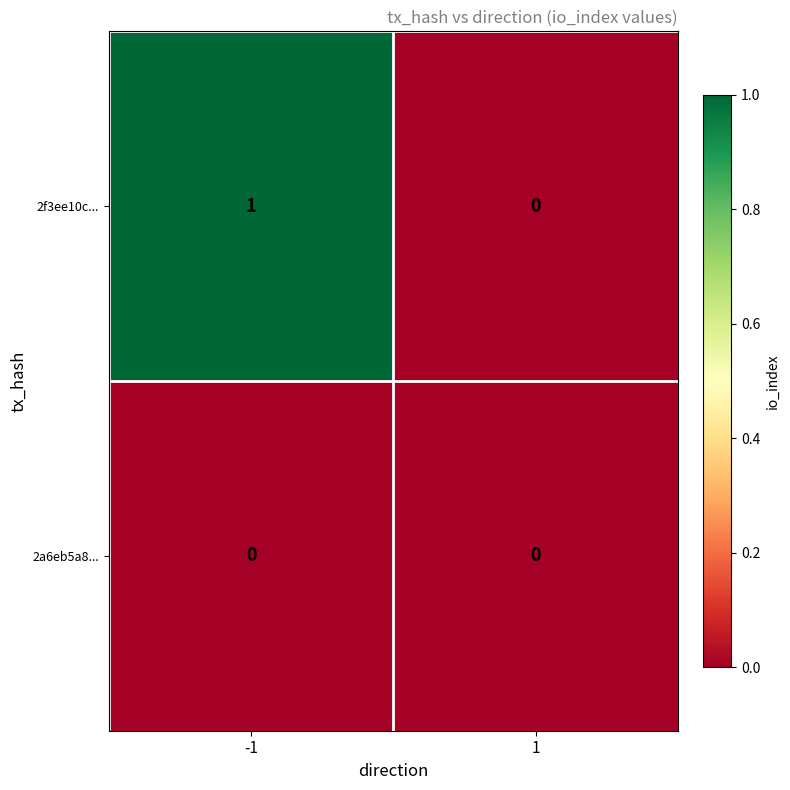

Reading left to right, list all the values displayed in this chart.

2f3ee10c...: -1=1	1=0
2a6eb5a8...: -1=0	1=0